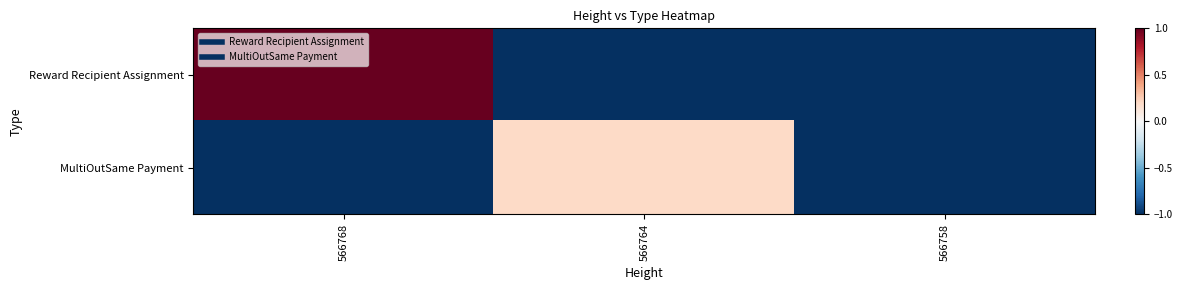

Rank the series at 566768 from lowest to highest value.

MultiOutSame Payment, Reward Recipient Assignment